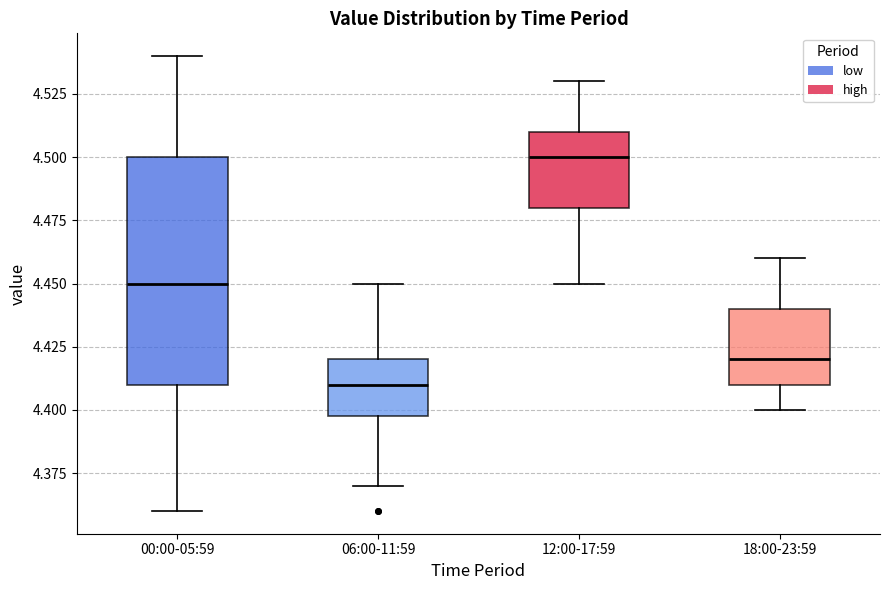

Reading left to right, transcribe this box plot: for each box, give where its median line is, the range the box spans, and where its two whiskers end, as read against the y-axis. The values are not printed on the chart, so give them approximately, as read against the axis.

00:00-05:59: median 4.45, box 4.41 to 4.50, whiskers 4.36 to 4.54
06:00-11:59: median 4.41, box 4.40 to 4.42, whiskers 4.37 to 4.45
12:00-17:59: median 4.50, box 4.48 to 4.51, whiskers 4.45 to 4.53
18:00-23:59: median 4.42, box 4.41 to 4.44, whiskers 4.40 to 4.46